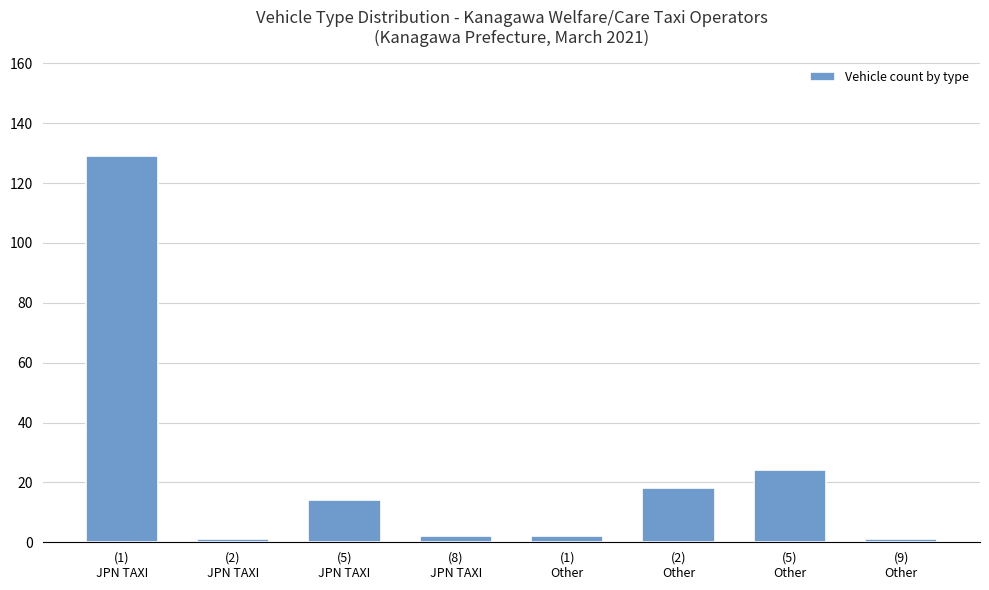

What is the minimum value shown in the chart?

1